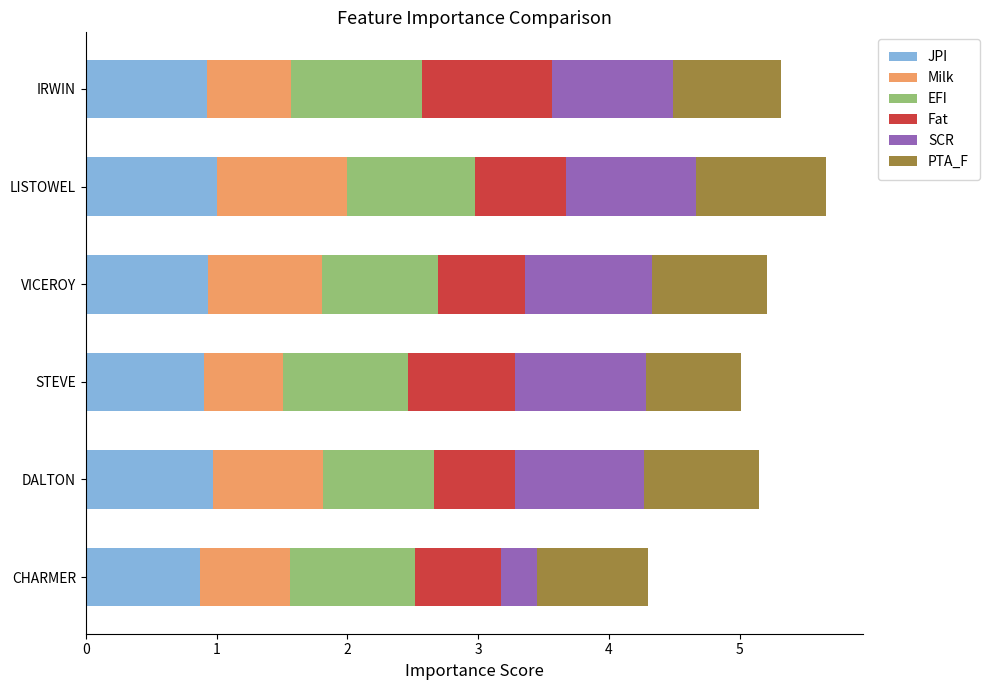

What is the total value across all series at DALTON?

5.1